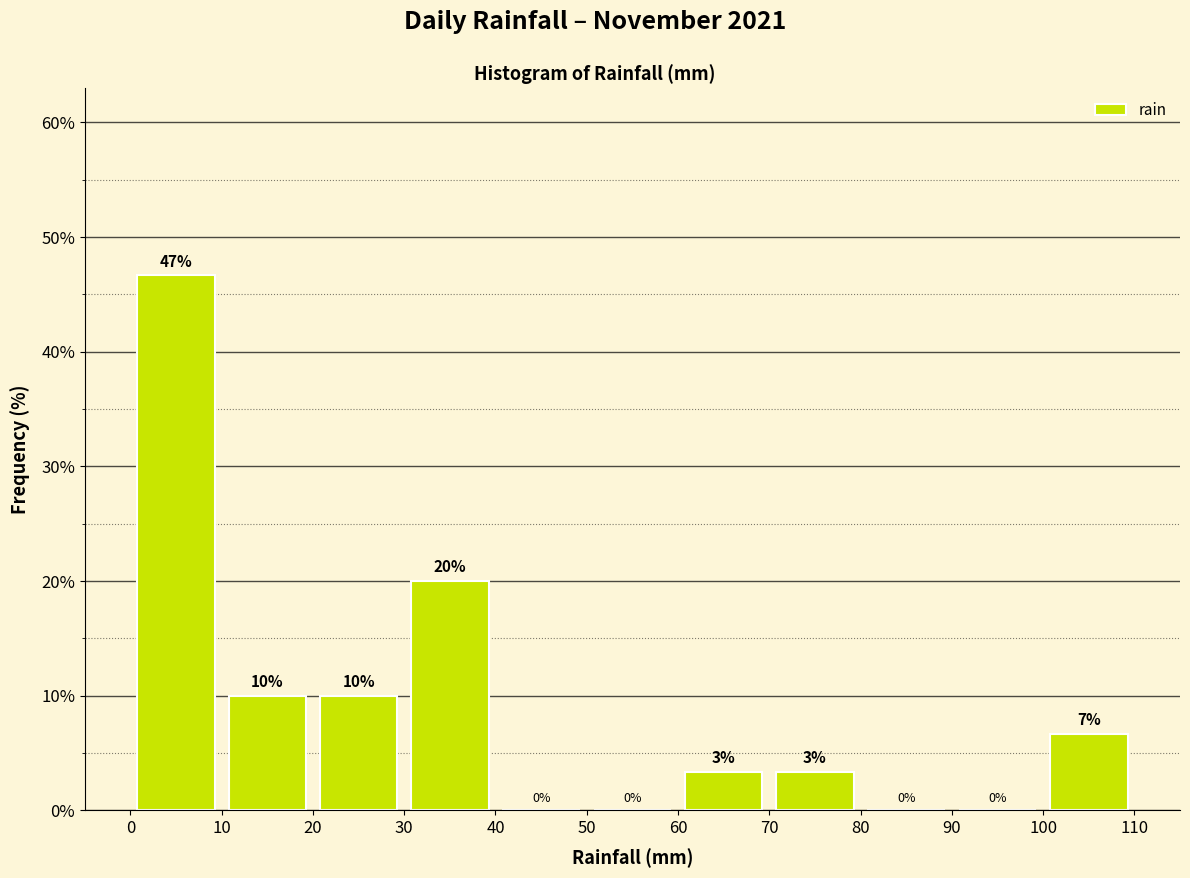

Which range on the x-axis has the tallest bar?

0 to 10